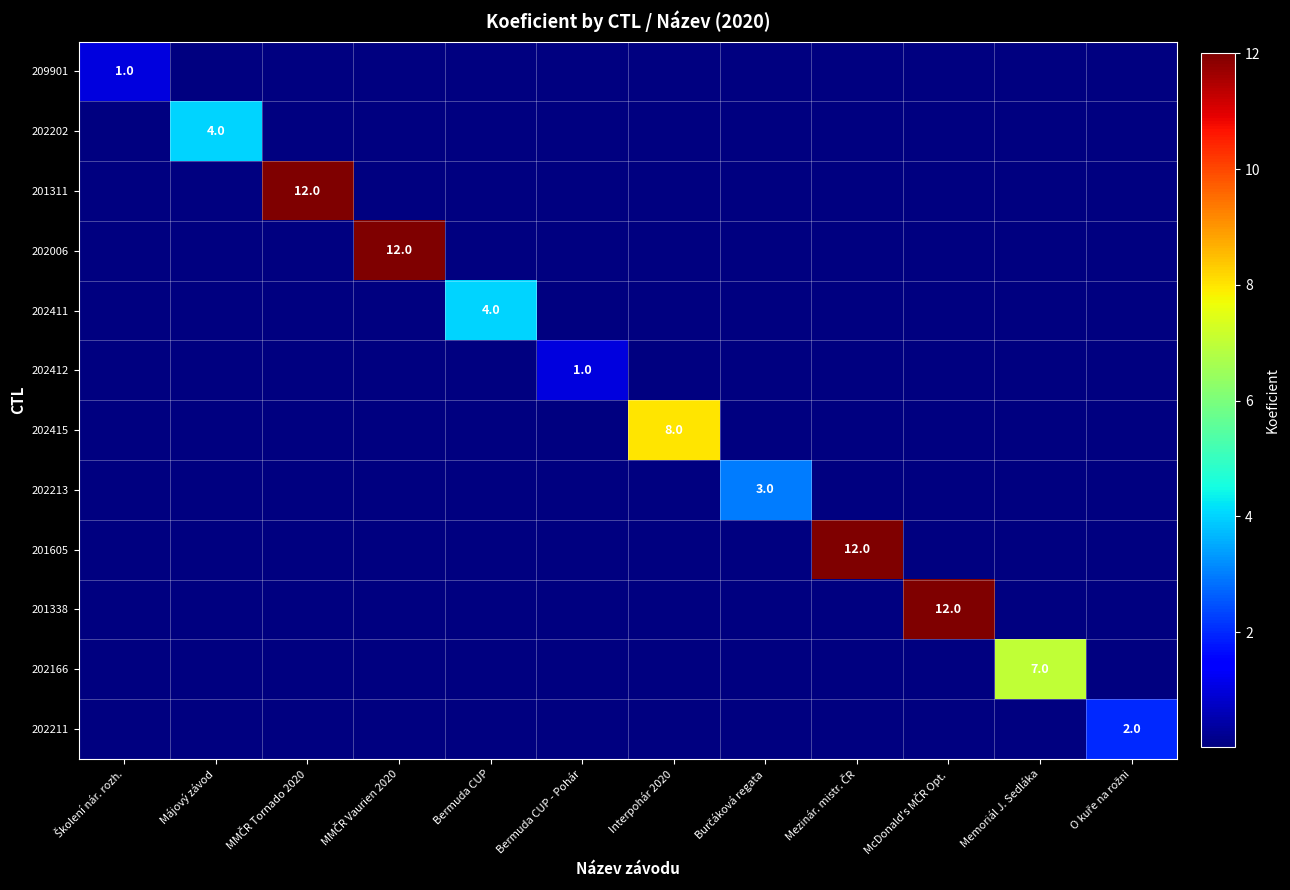

The value of 202202 at Májový závod is 4. True or false?

True